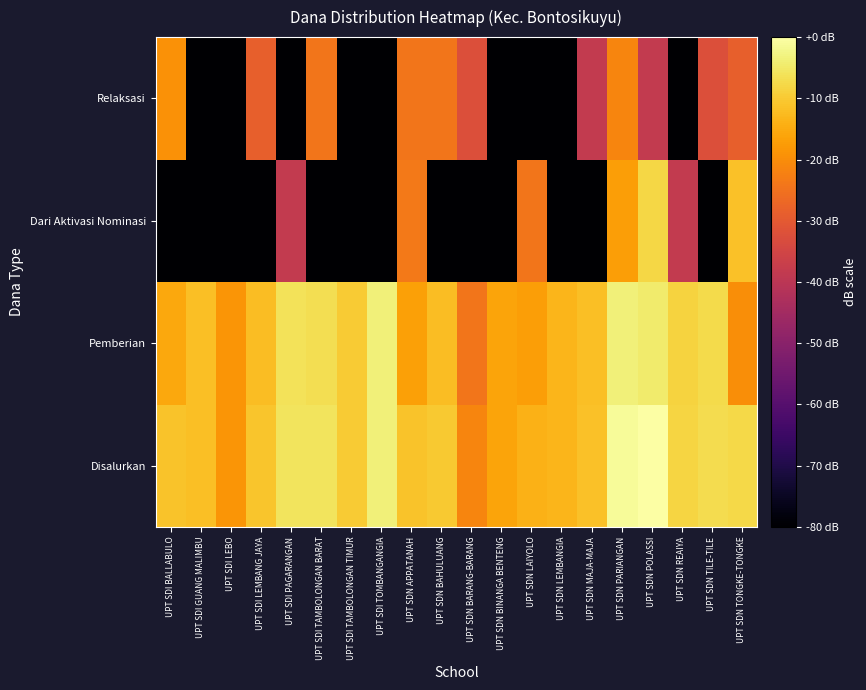

At UPT SDI TAMBOLONGAN BARAT, list the series in order from largest to smallest.

Disalurkan, Pemberian, Relaksasi, Dari Aktivasi Nominasi